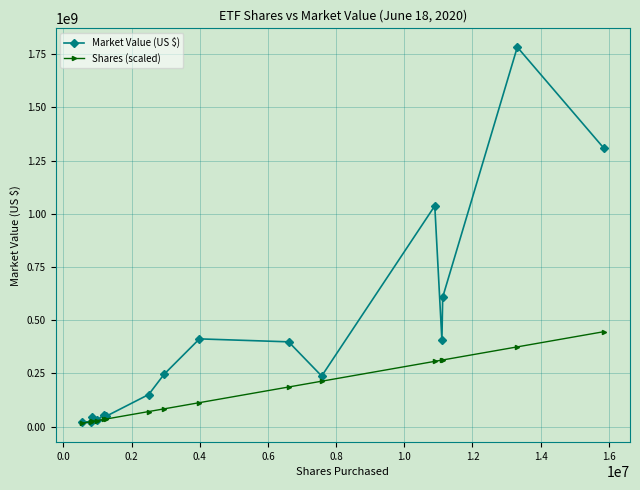

What is the value of the Shares (scaled) point at the 9th from the left?

112197527.8